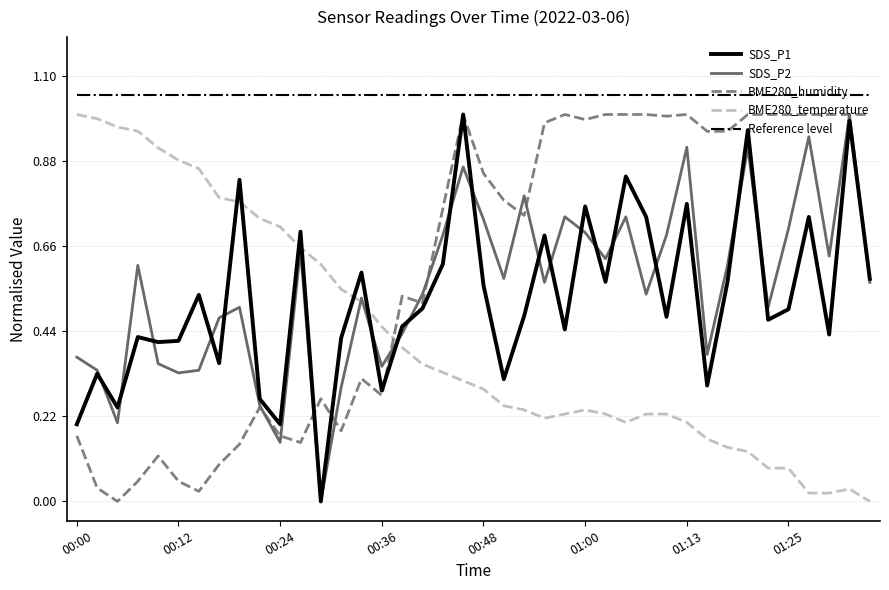

How many lines are shown in the chart?

5